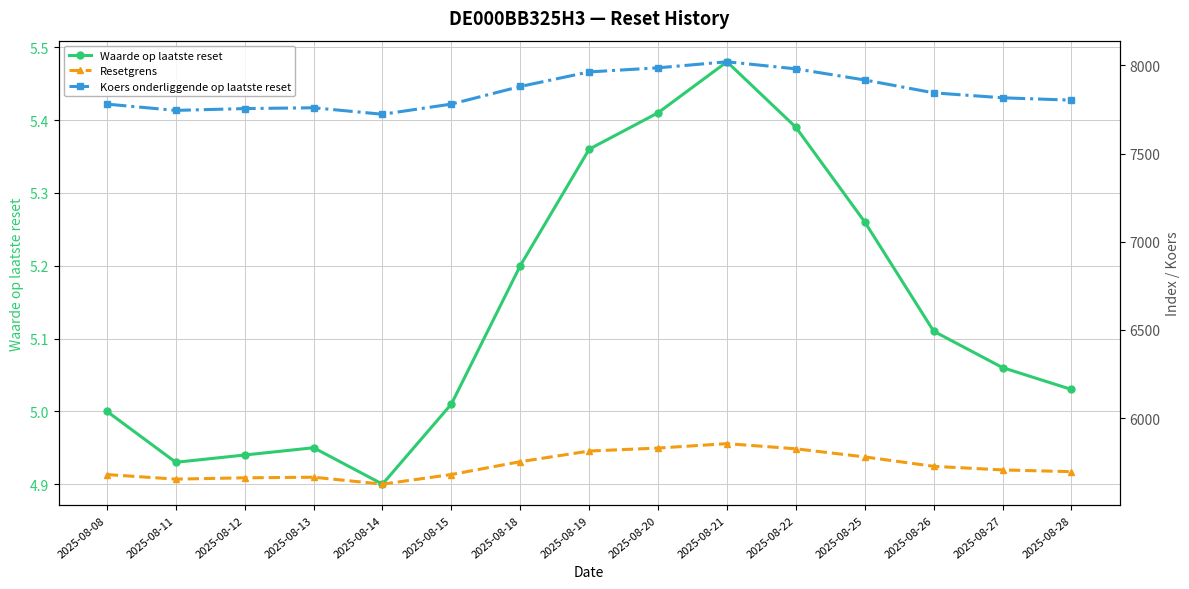

True or false: Koers onderliggende op laatste reset and Resetgrens cross at least once.

False